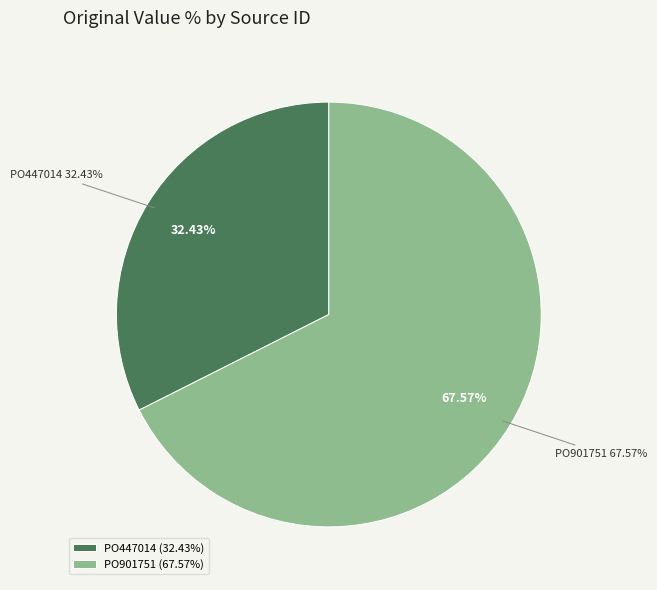

What is the ratio of the value at PO901751 to the value at PO447014?

2.1